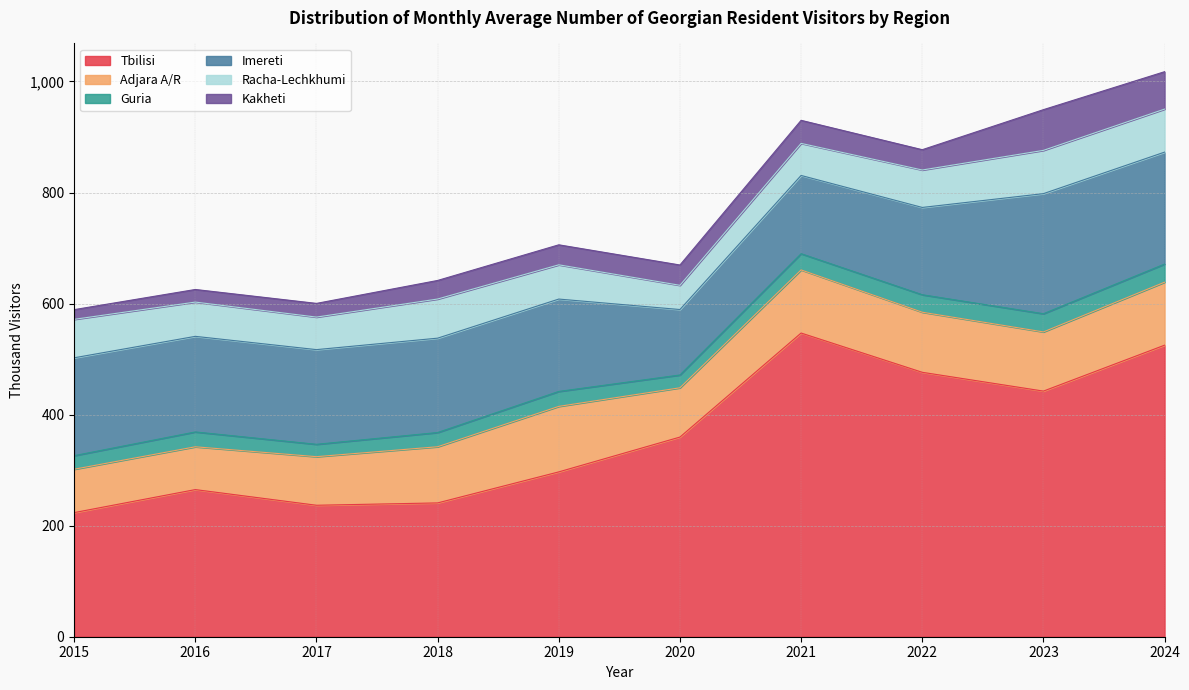

What is the difference between the maximum and second lowest values in the Imereti series?

75.3